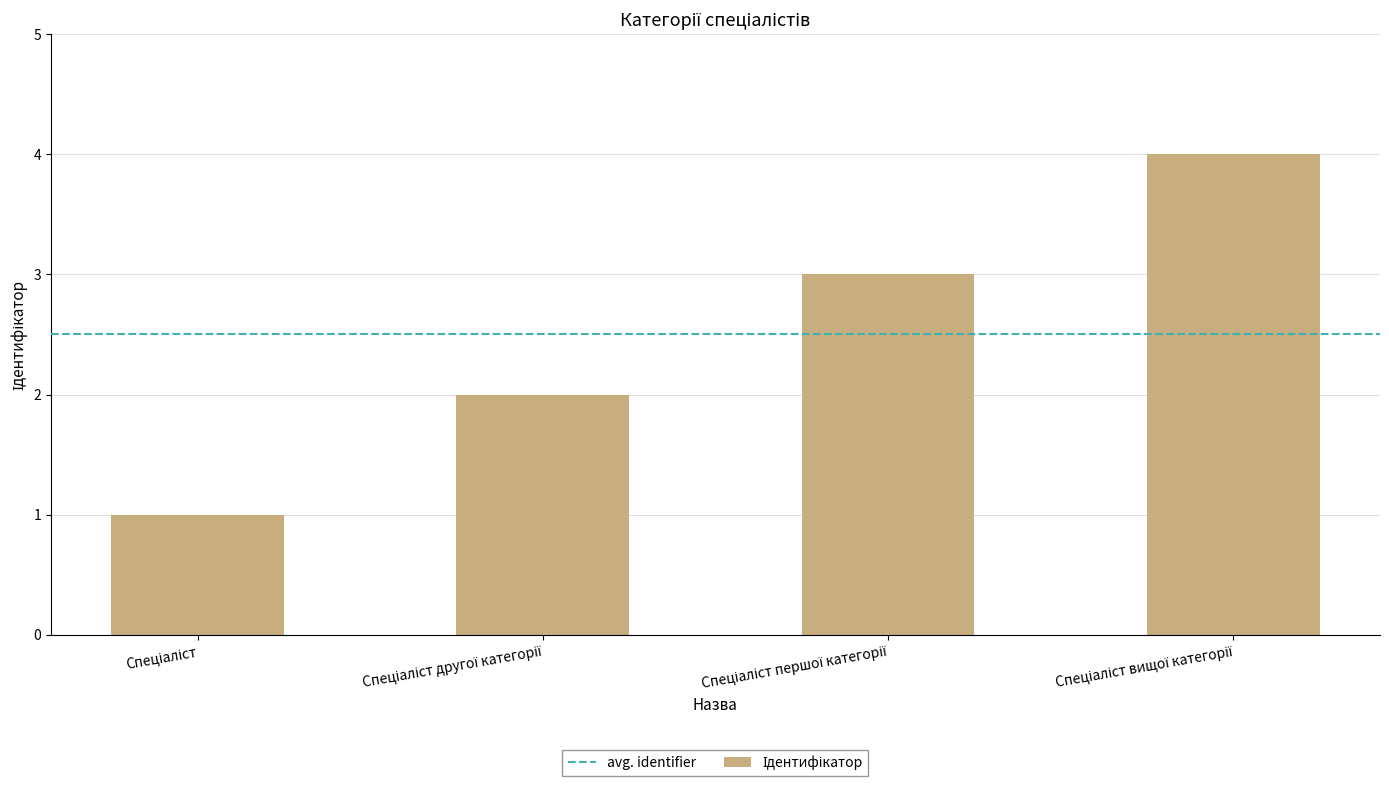

What is the greatest value displayed?

4